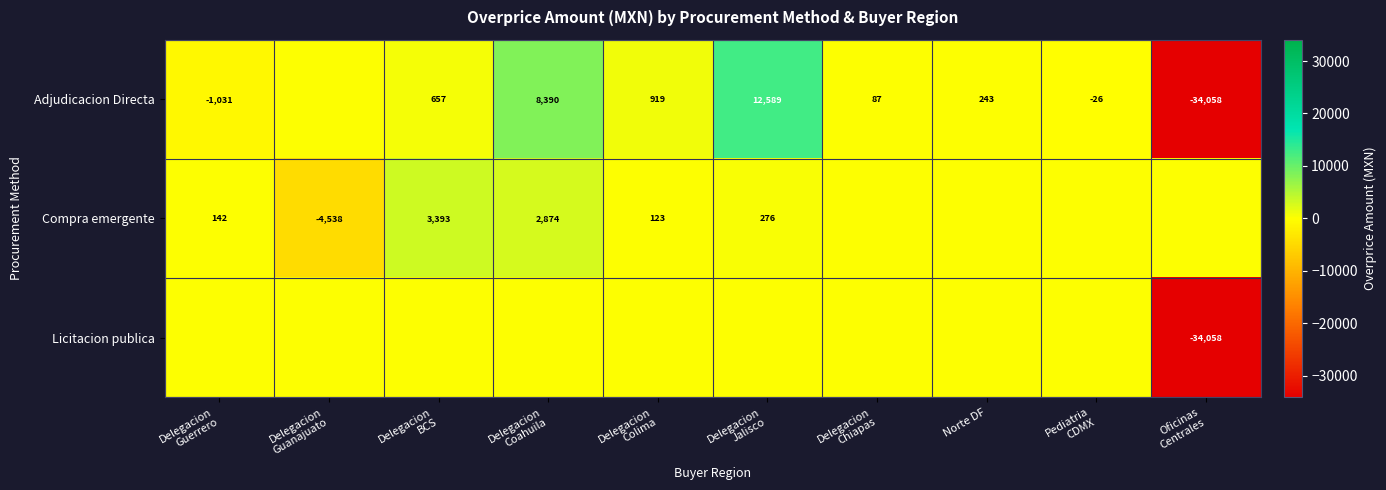

At which label is Compra emergente closest to -572?

Delegacion Chiapas